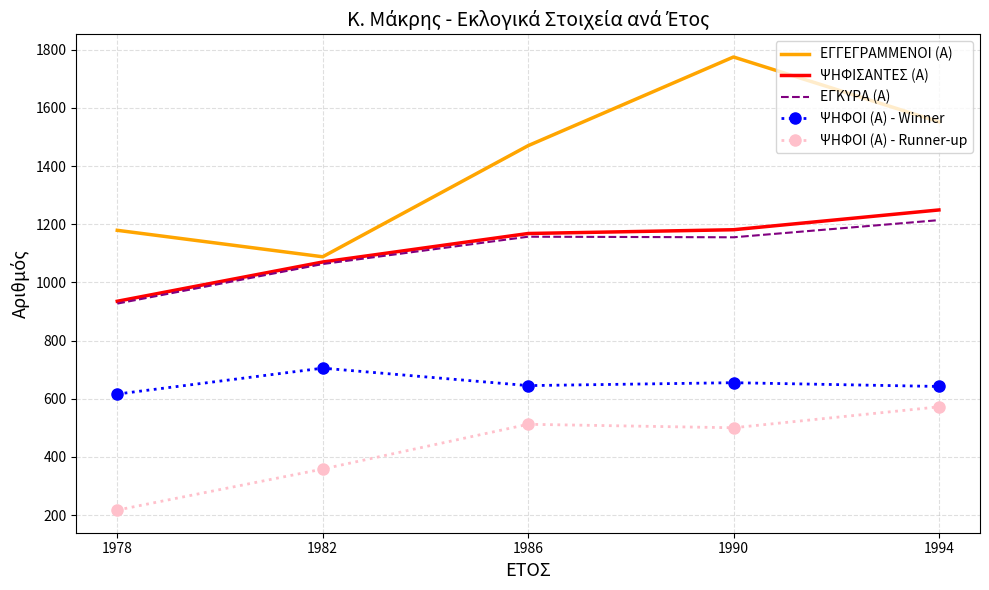

True or false: ΕΓΚΥΡΑ (Α) has a value of 1155 at 1990.

True